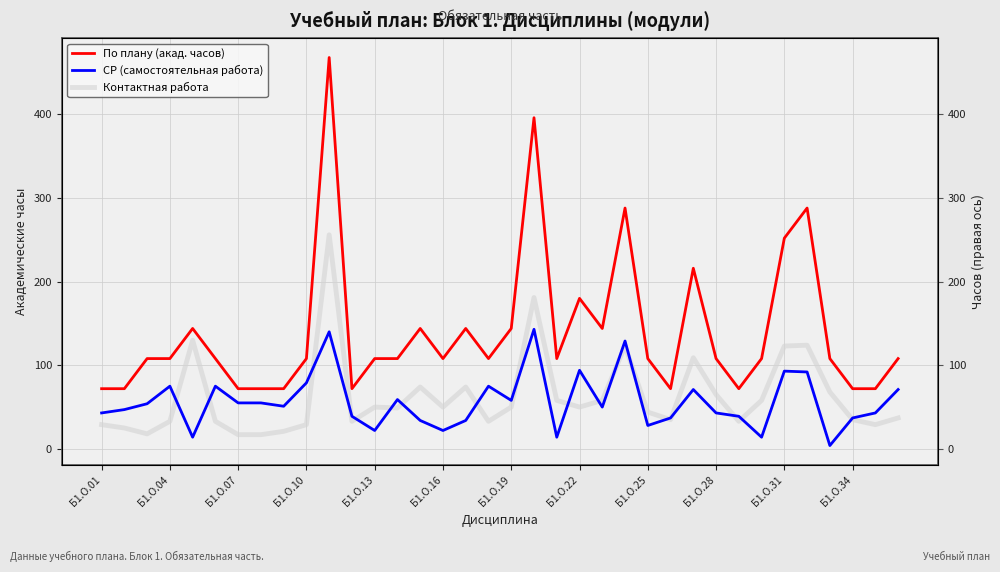

How many values in the По плану (акад. часов) series exceed 108?

12